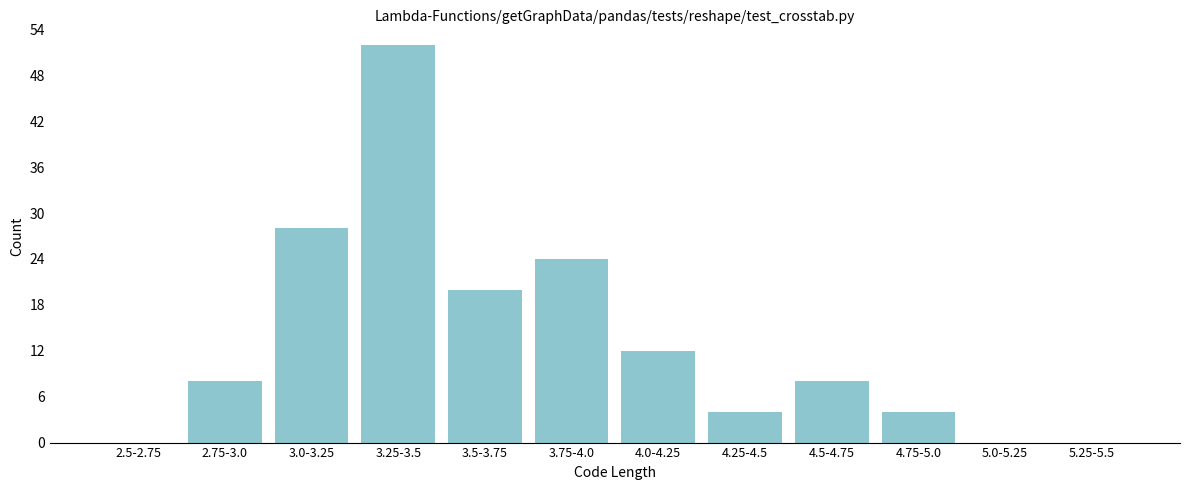

Reading left to right, what are all the values shown in this chart?

2.5-2.75=0	2.75-3.0=8	3.0-3.25=28	3.25-3.5=52	3.5-3.75=20	3.75-4.0=24	4.0-4.25=12	4.25-4.5=4	4.5-4.75=8	4.75-5.0=4	5.0-5.25=0	5.25-5.5=0